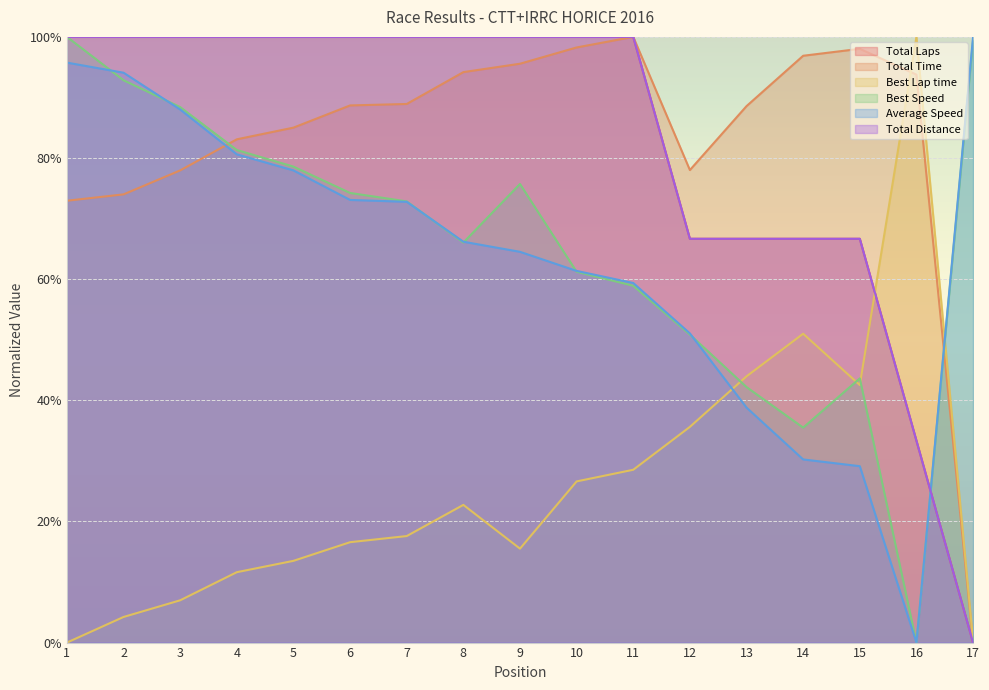

The value of Total Time at 6 is 0.9. True or false?

True